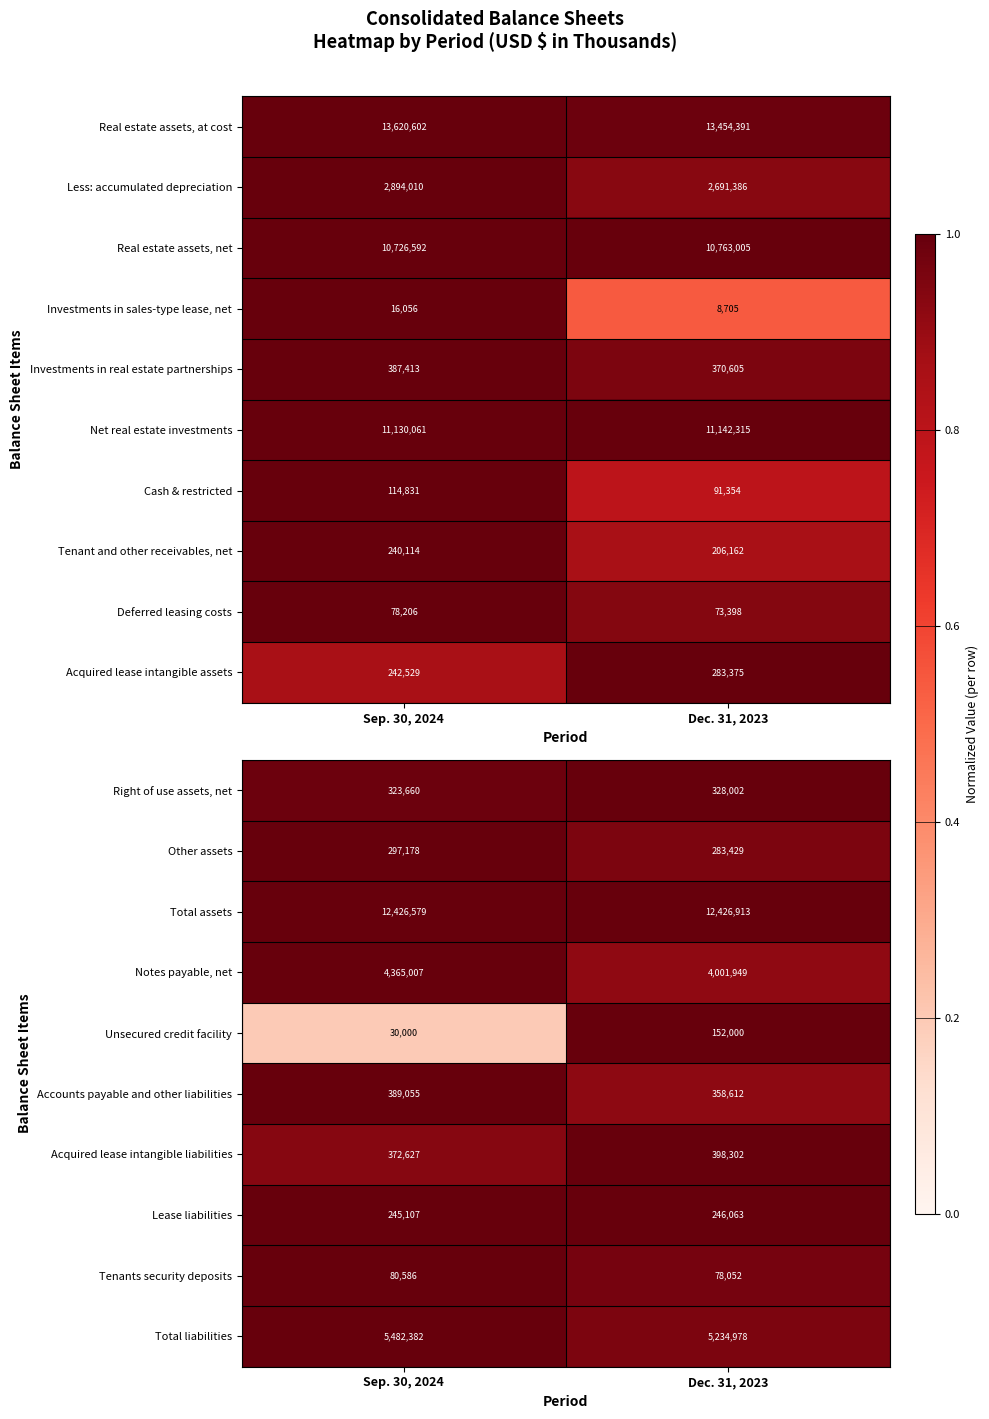

Is it true that Tenants security deposits equals 1.3 at Sep. 30, 2024?

False